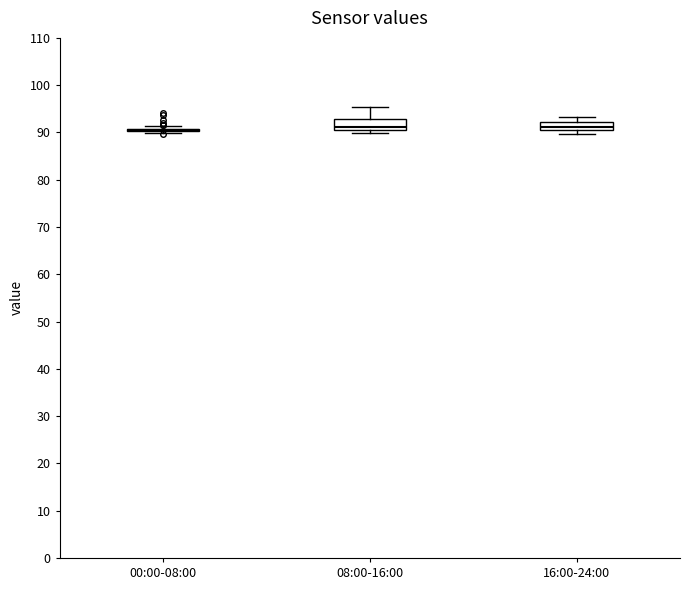

Reading left to right, transcribe this box plot: for each box, give where its median line is, the range the box spans, and where its two whiskers end, as read against the y-axis. The values are not printed on the chart, so give them approximately, as read against the axis.

00:00-08:00: box collapsed to a line at 91, whiskers 90 to 91
08:00-16:00: median 91, box 90 to 93, whiskers 90 (just below the box's lower edge) to 95
16:00-24:00: median 91 (inside the box), box 91 to 92, whiskers 90 to 93